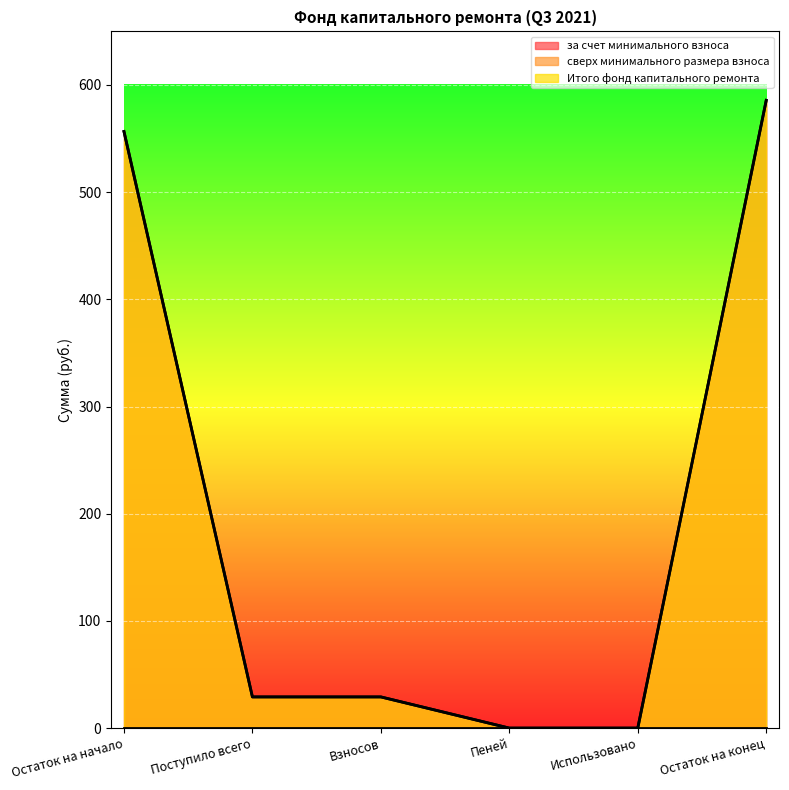

True or false: Итого фонд капитального ремонта and за счет минимального взноса cross at least once.

False